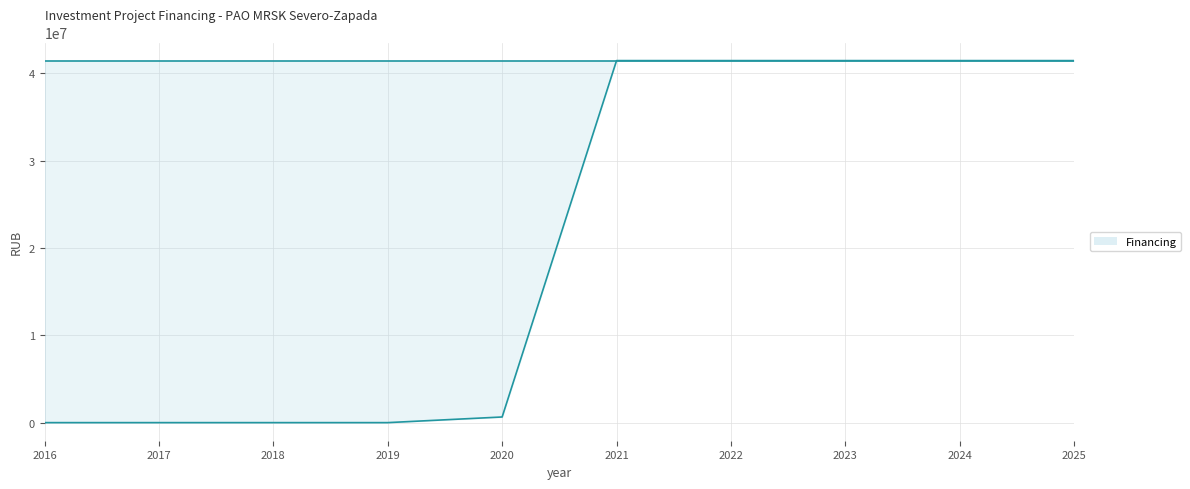

Does the chart display data point markers on the line(s)?

No